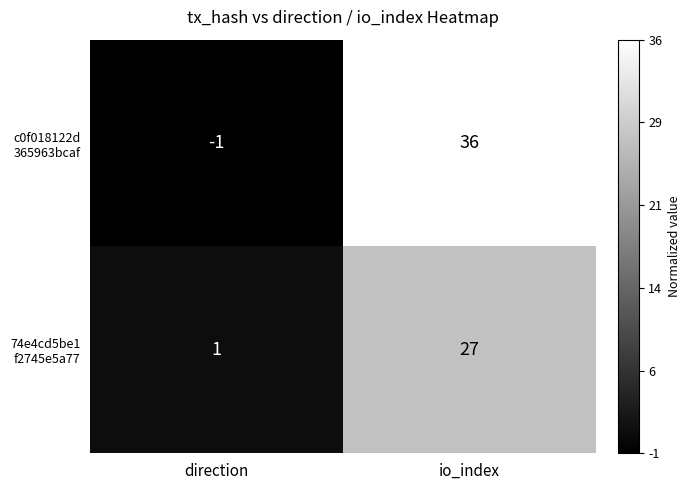

At which category does the chart reach its peak across all series?

io_index